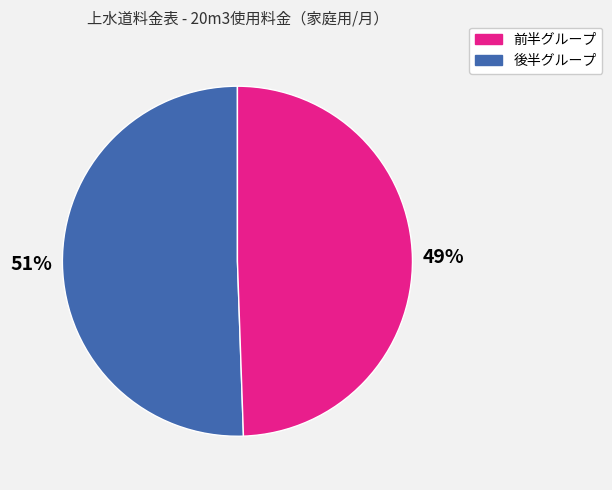

Count the number of slices in the pie.

2